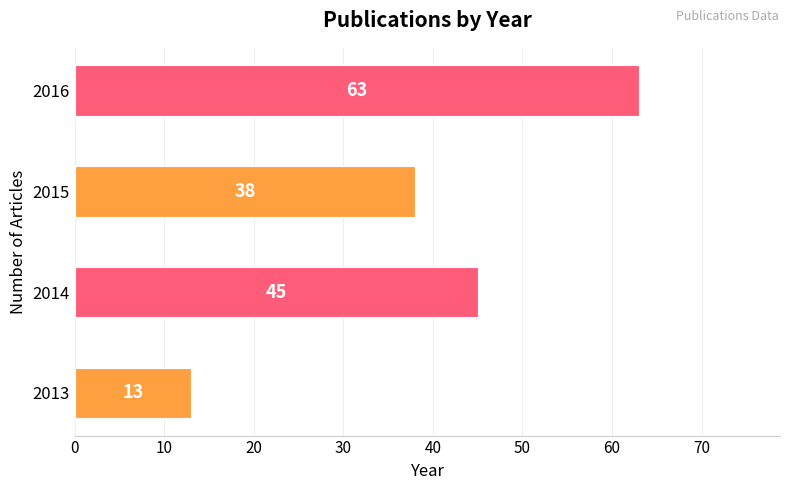

What is the change in value from 2013 to 2014?

+32